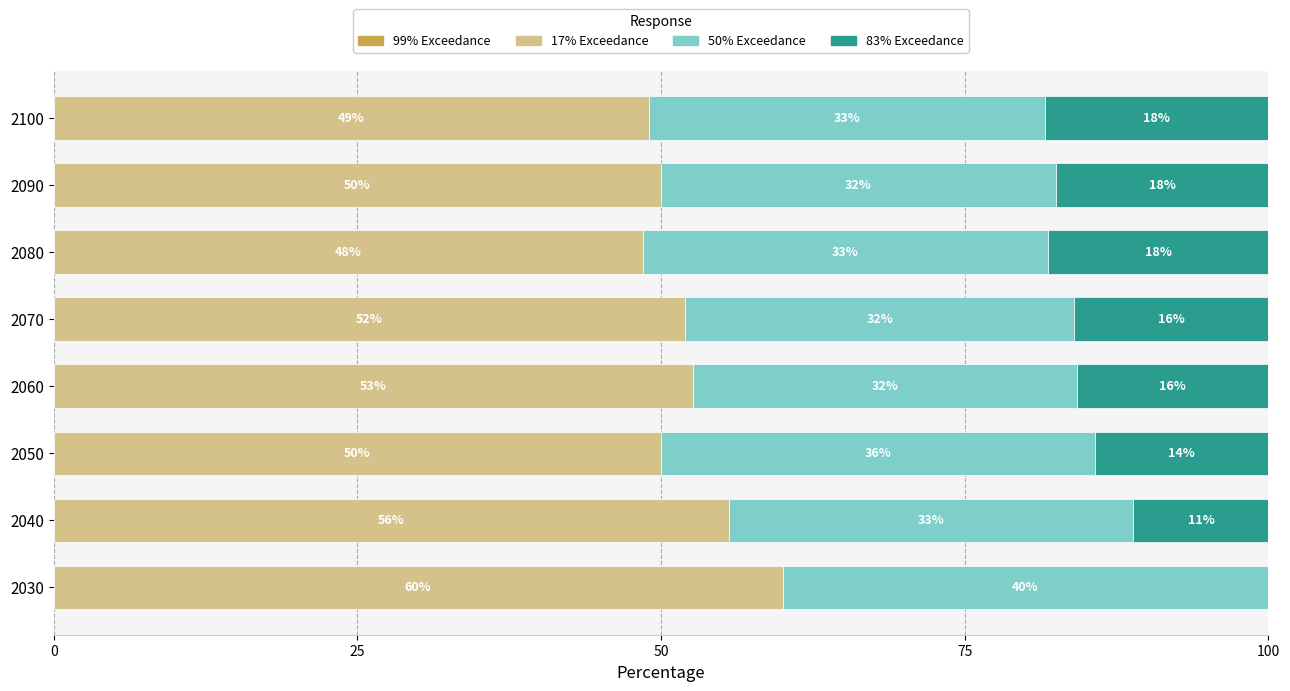

What is the value of the 17% Exceedance bar at the 6th from the left?

48.5